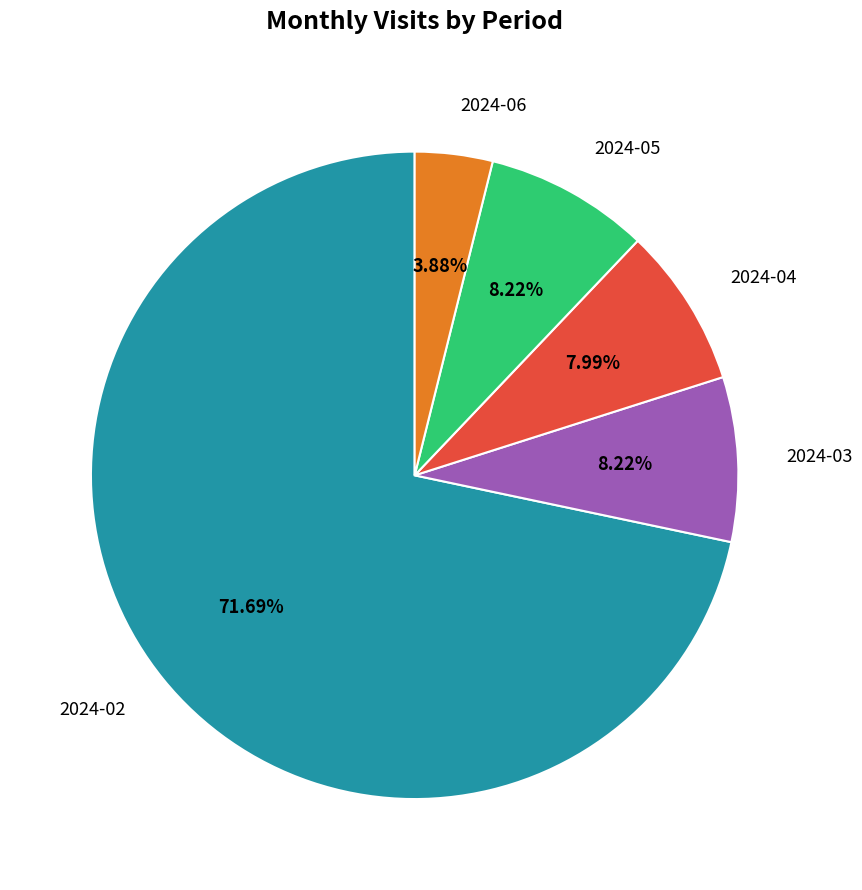

Which has a higher value, 2024-05 or 2024-06?

2024-05